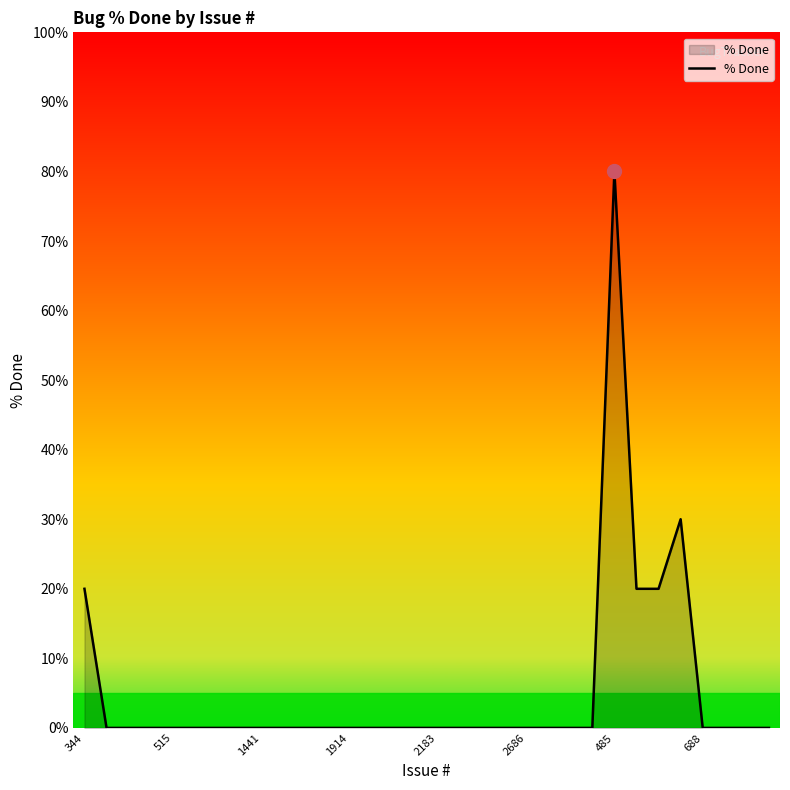

What is the greatest value displayed?

80